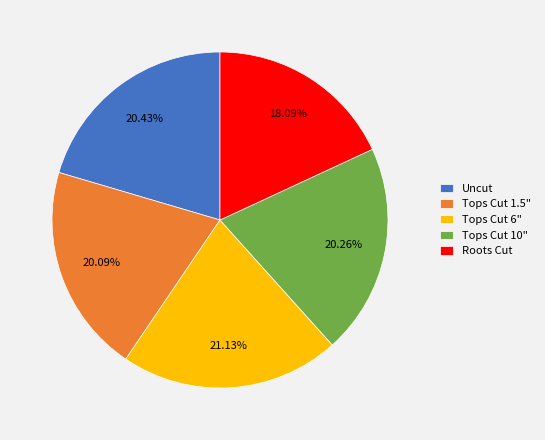

Count the number of slices in the pie.

5